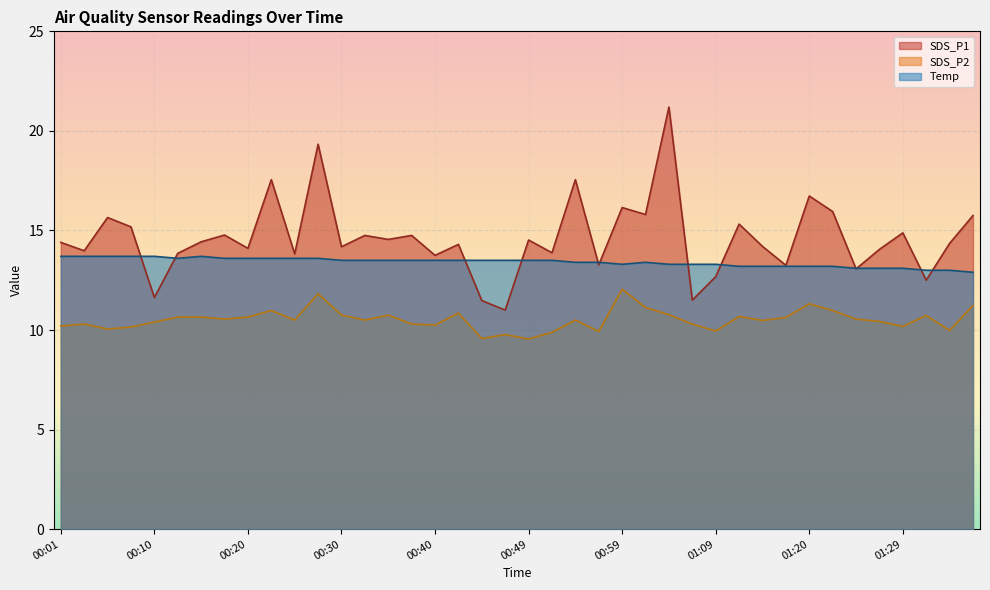

Reading left to right, transcribe all the data shown in this chart.

SDS_P1: 14.4	14.0	15.7	15.2	11.6	13.8	14.4	14.8	14.1	17.6	13.8	19.3	14.2	14.8	14.6	14.8	13.8	14.3	11.5	11.0	14.5	13.9	17.6	13.3	16.1	15.8	21.2	11.5	12.7	15.3	14.2	13.2	16.7	15.9	13.1	14.1	14.9	12.5	14.3	15.8
SDS_P2: 10.2	10.3	10.1	10.2	10.4	10.7	10.7	10.6	10.7	11.0	10.5	11.8	10.8	10.5	10.8	10.3	10.2	10.8	9.6	9.8	9.6	9.9	10.5	9.9	12.1	11.1	10.8	10.3	9.9	10.7	10.5	10.6	11.3	11.0	10.6	10.4	10.2	10.7	10.0	11.2
Temp: 13.7	13.7	13.7	13.7	13.7	13.6	13.7	13.6	13.6	13.6	13.6	13.6	13.5	13.5	13.5	13.5	13.5	13.5	13.5	13.5	13.5	13.5	13.4	13.4	13.3	13.4	13.3	13.3	13.3	13.2	13.2	13.2	13.2	13.2	13.1	13.1	13.1	13.0	13.0	12.9